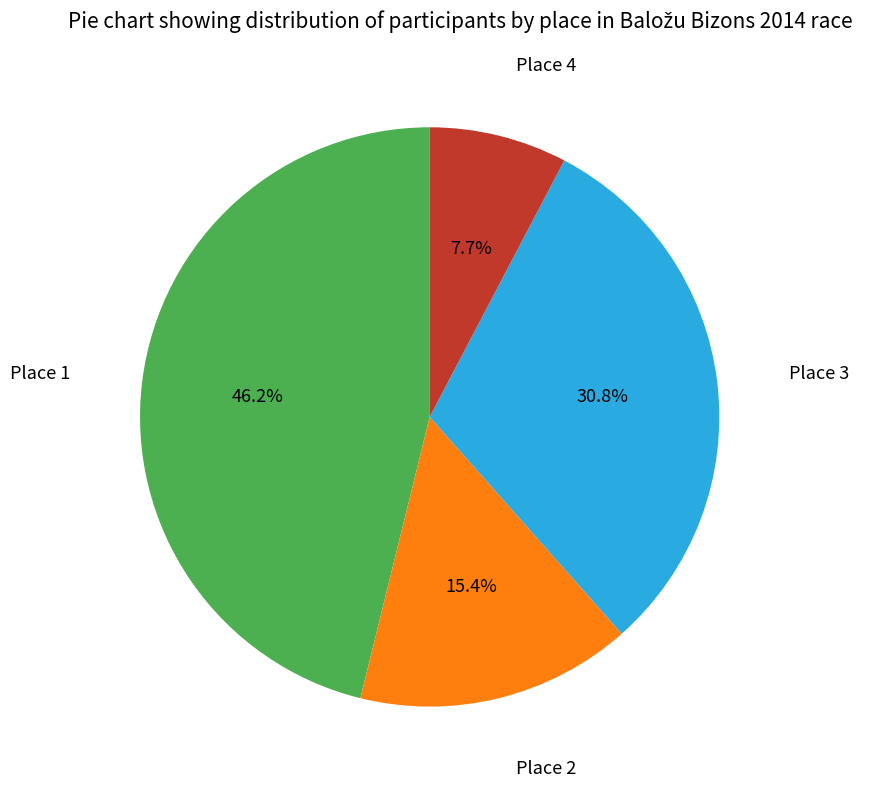

How many slices are in this pie chart?

4